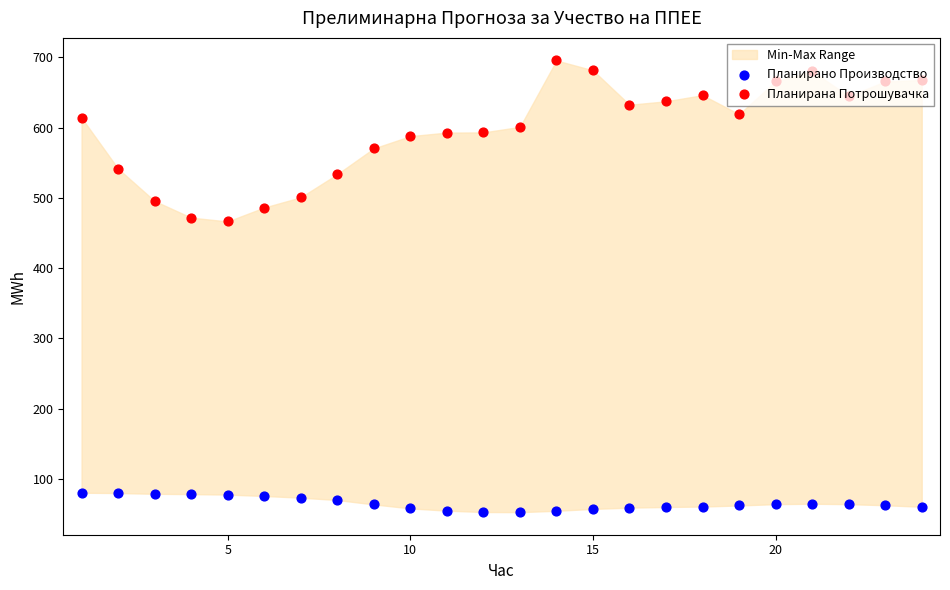

Which series contains the highest Y value?

Планирана Потрошувачка